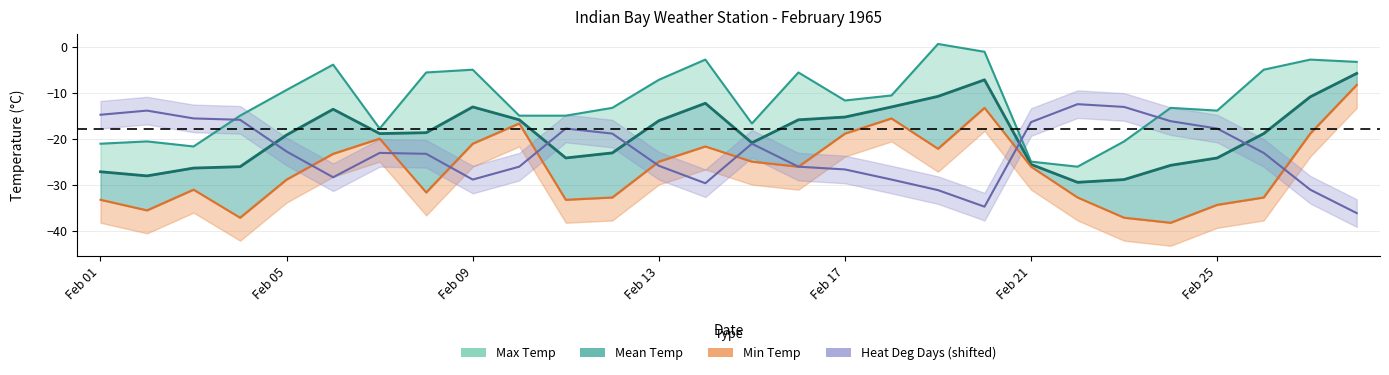

What is the difference between the min_temp values at 21 and 20?

6.7